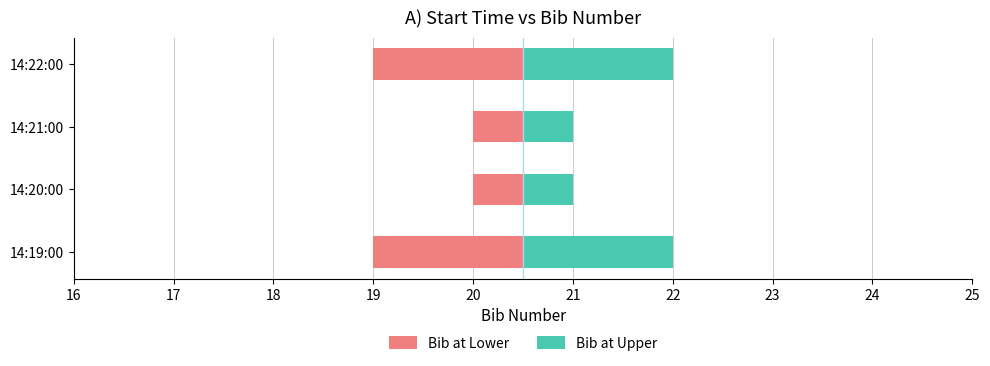

List the series in order of their peak value, lowest first.

Bib at Lower, Bib at Upper